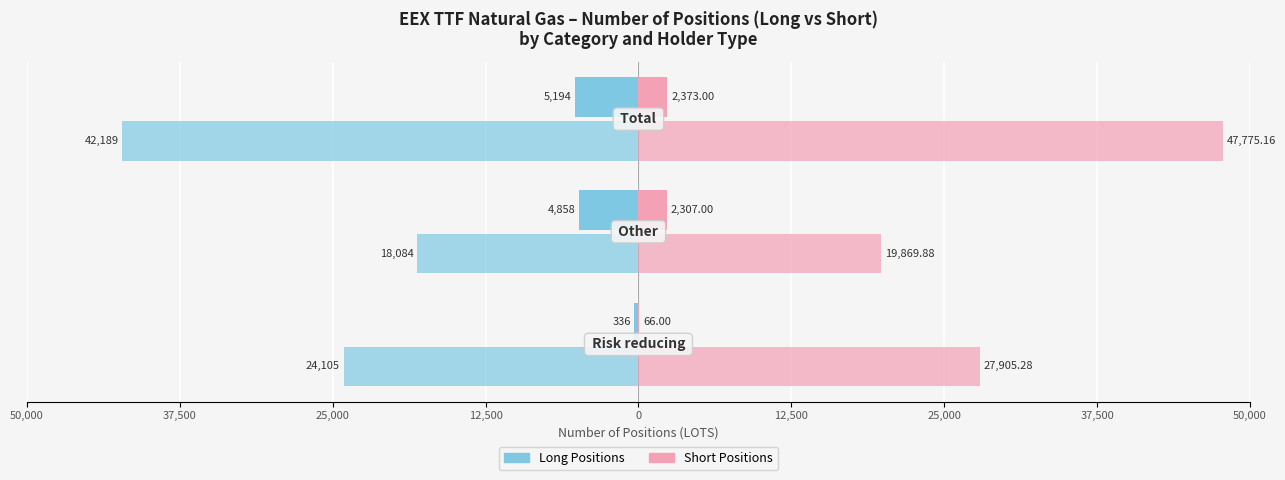

Does the chart contain any negative values?

Yes